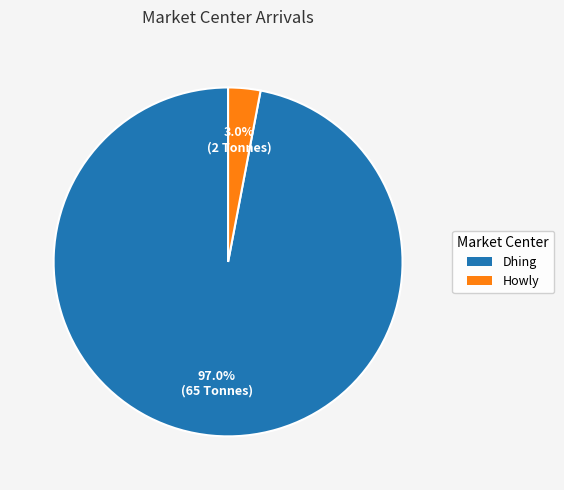

How many slices are in this pie chart?

2